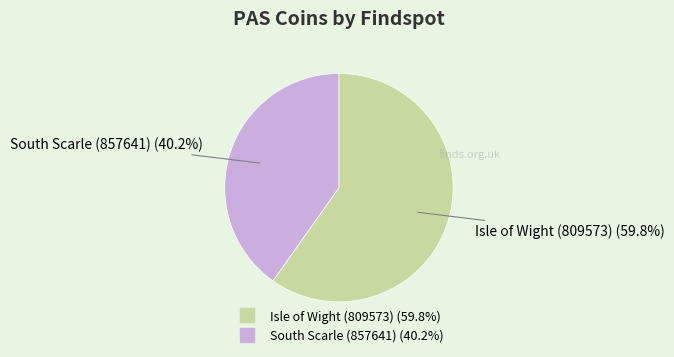

Combined, what portion of the pie is Isle of Wight (809573) and South Scarle (857641)?

100.0%